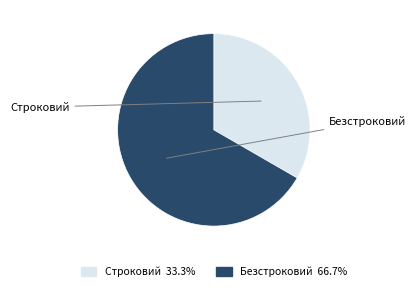

To the nearest percent, what portion does Строковий represent?

33%